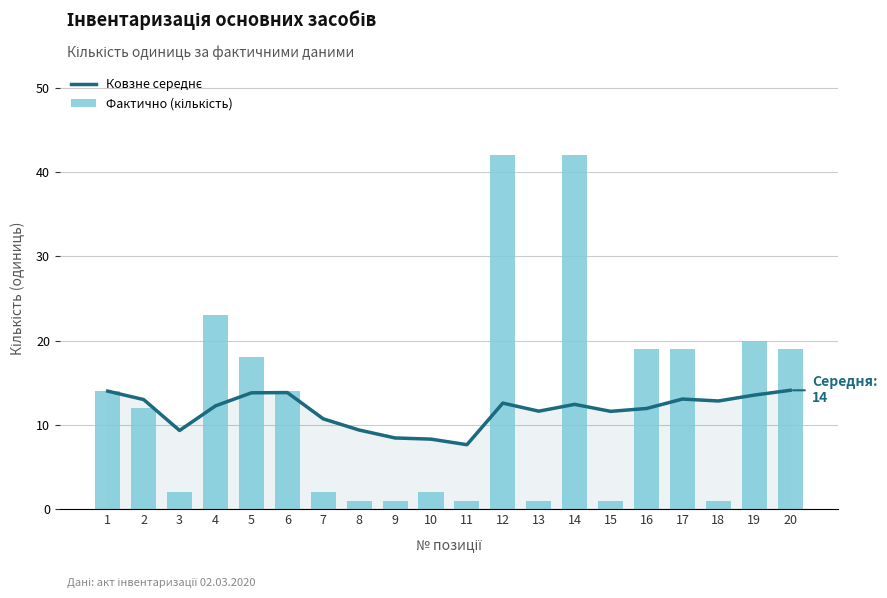

What is the minimum value for Фактично (кількість)?

1.0